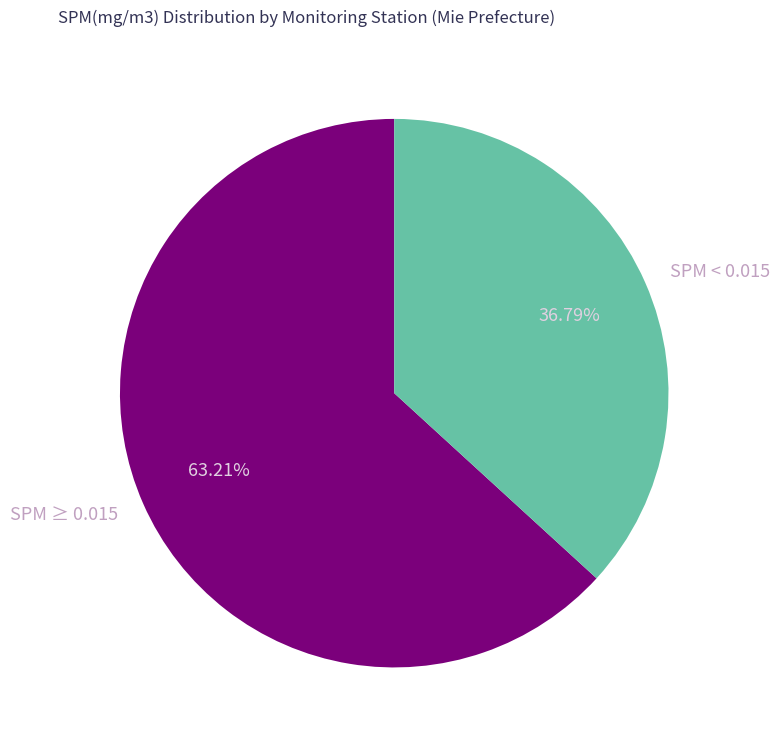

Rank the categories by value from lowest to highest.

SPM < 0.015, SPM ≥ 0.015